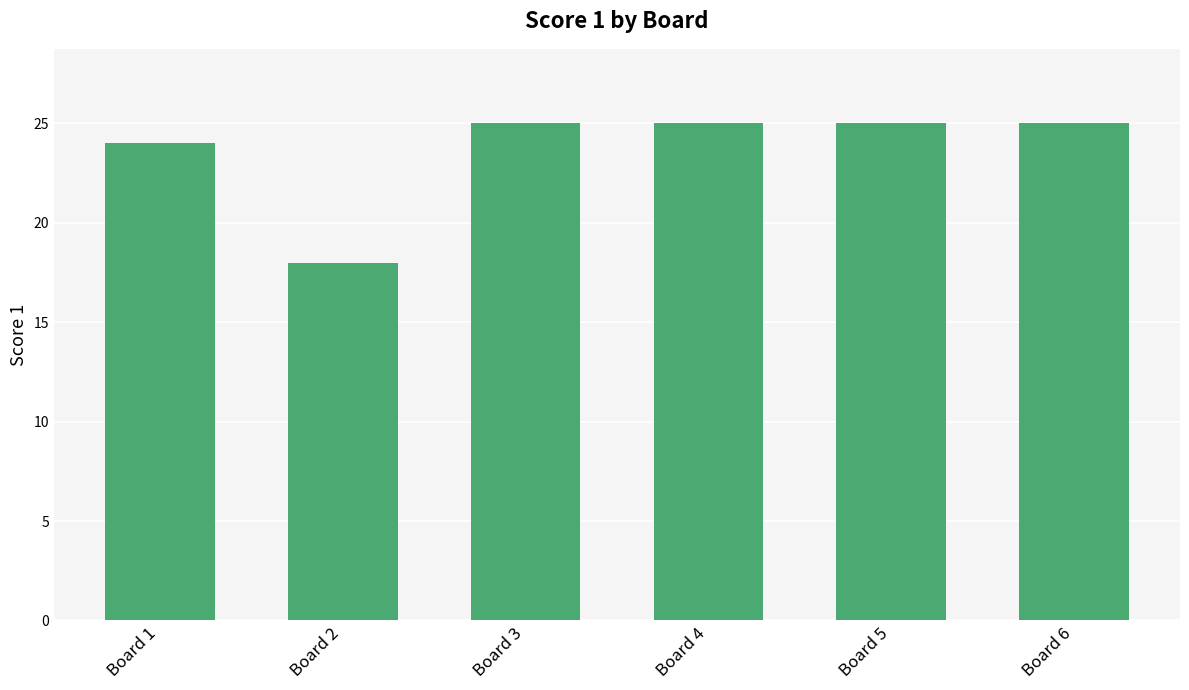

What is the difference between the maximum and second lowest values?

1